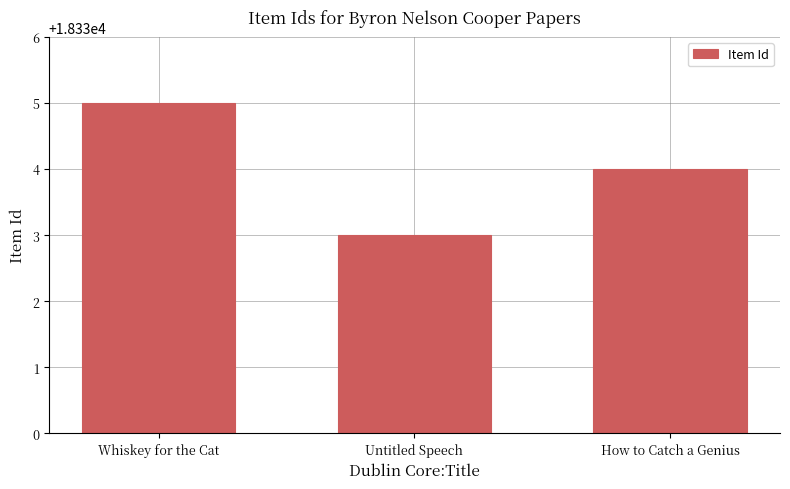

What is the minimum value shown in the chart?

18333